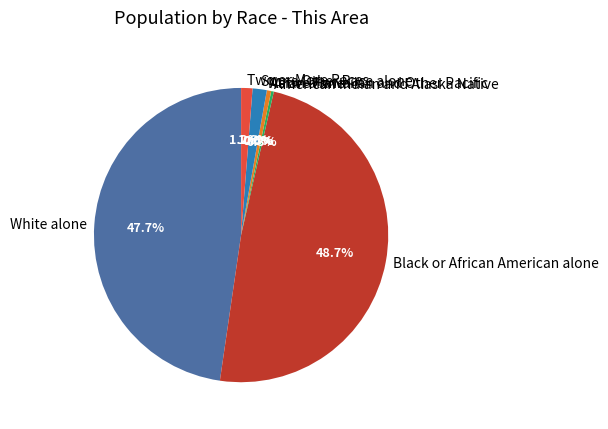

Which slice is the largest?

Black or African American alone